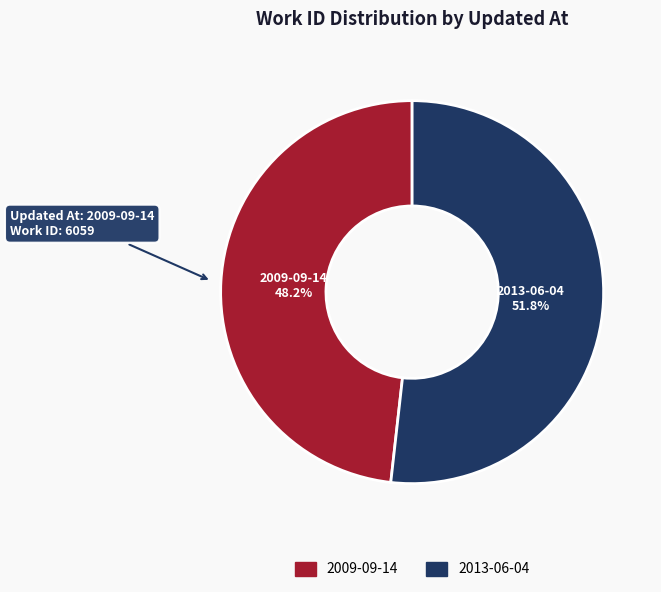

Is there a majority slice in this chart?

Yes